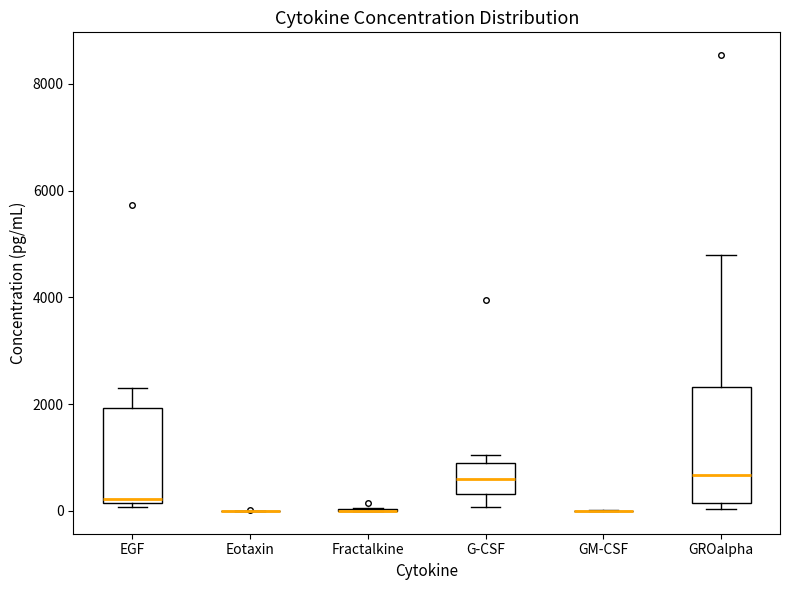

Which box is the tallest, from its lower edge to its upper edge?

GROalpha